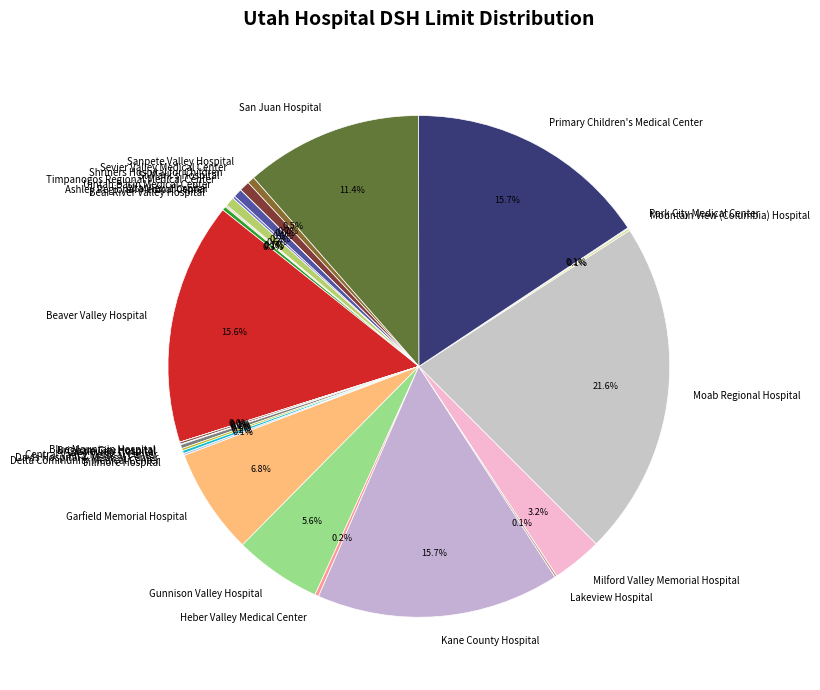

Which slice is the largest?

Moab Regional Hospital